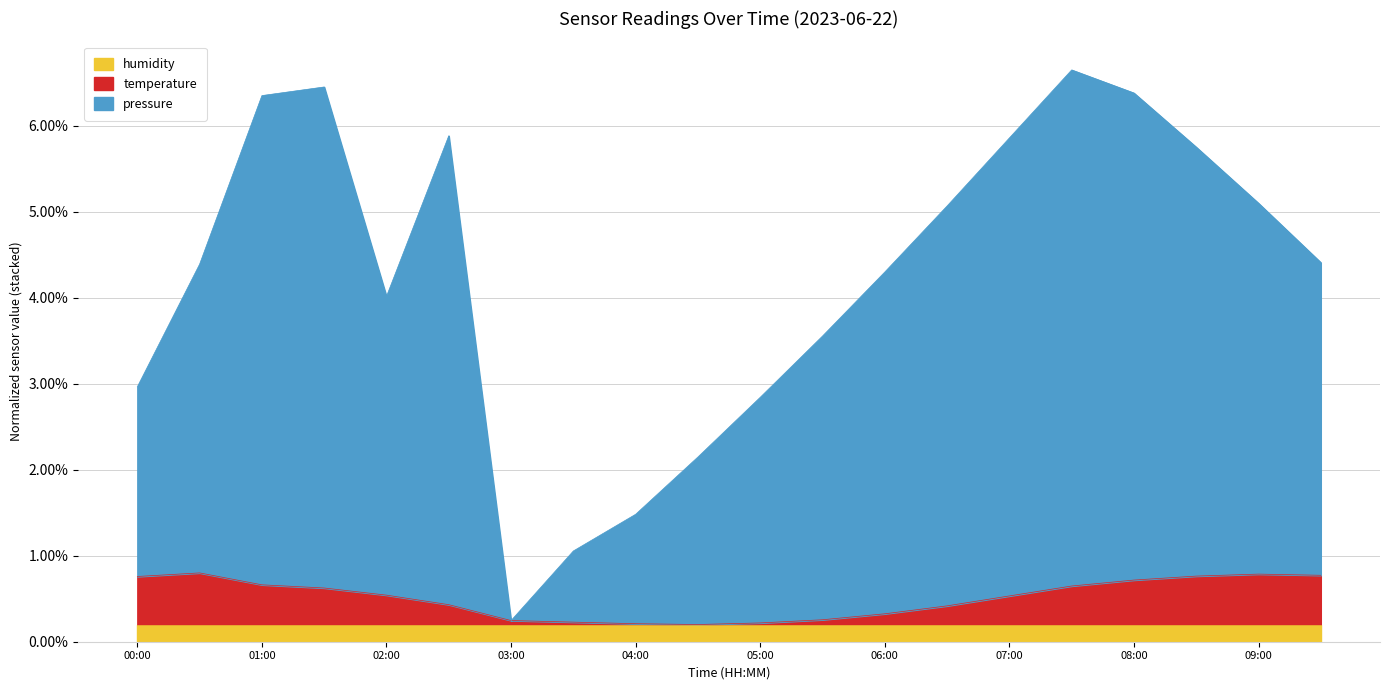

What is the spread (max minus min) of values at 02:30?

0.1